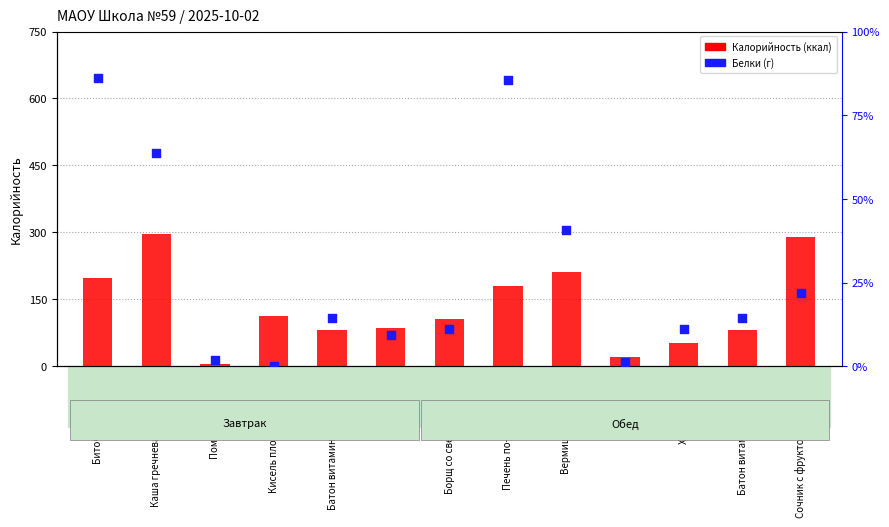

Which series contains the highest Y value?

Калорийность (ккал)